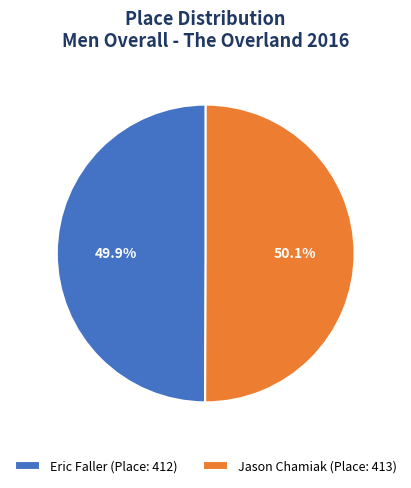

To the nearest percent, what is the average slice percentage?

50%